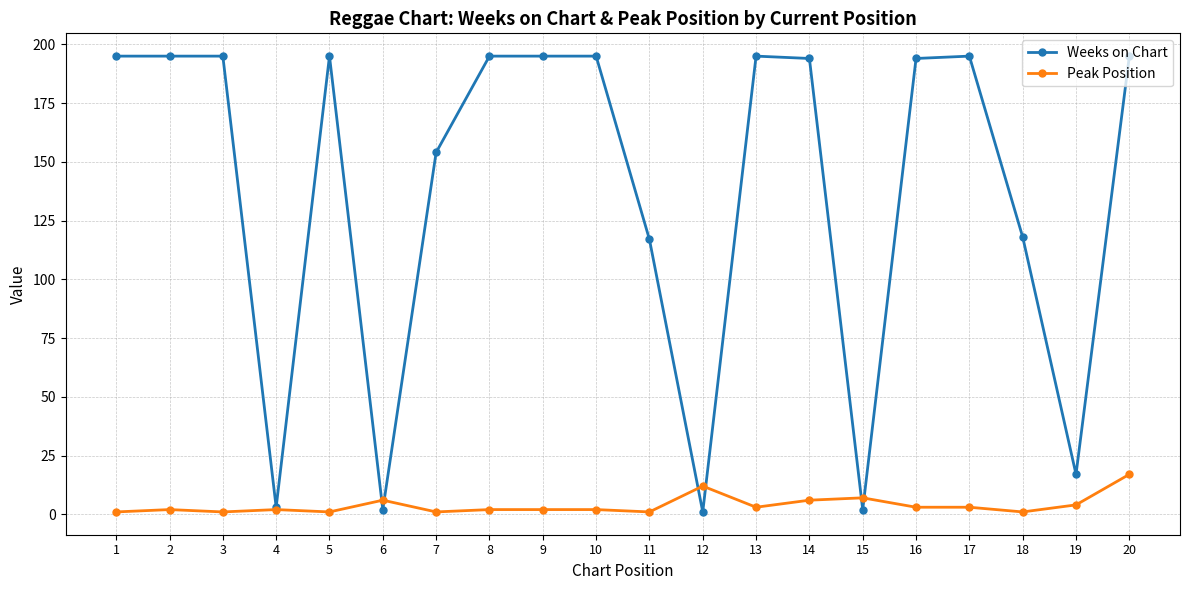

Reading left to right, transcribe all the data shown in this chart.

Weeks on Chart: 195	195	195	3	195	2	154	195	195	195	117	1	195	194	2	194	195	118	17	195
Peak Position: 1	2	1	2	1	6	1	2	2	2	1	12	3	6	7	3	3	1	4	17